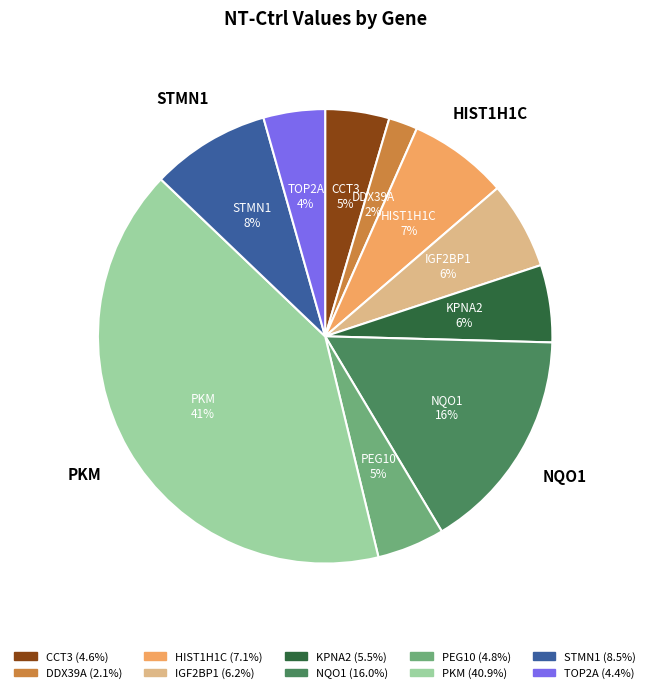

To the nearest percent, what is the difference between the STMN1 and HIST1H1C slice percentages?

1%